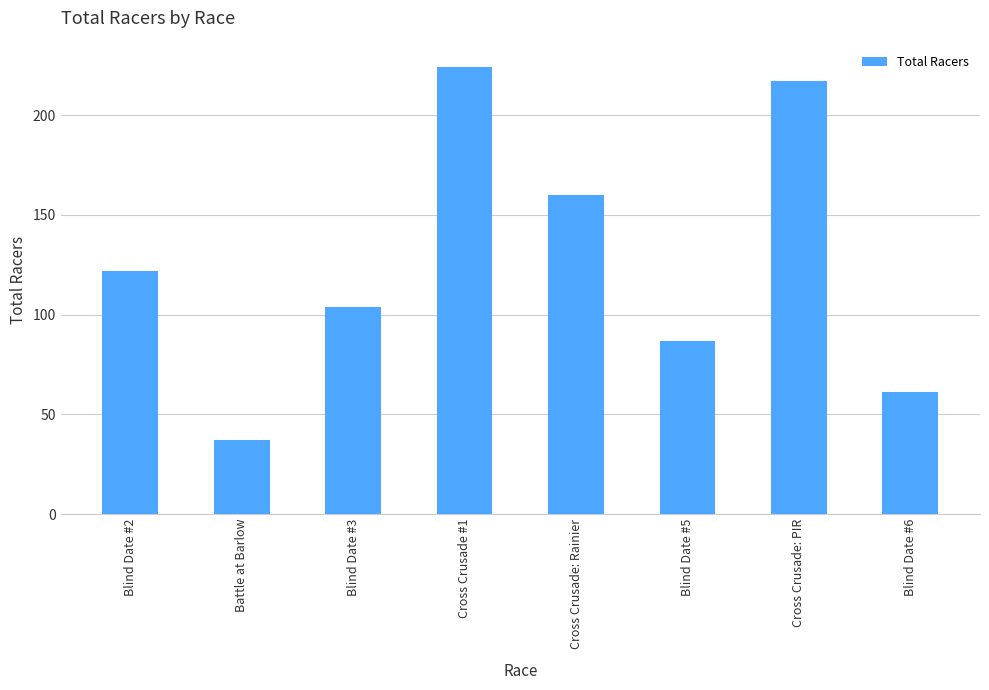

How many bars are there in total?

8